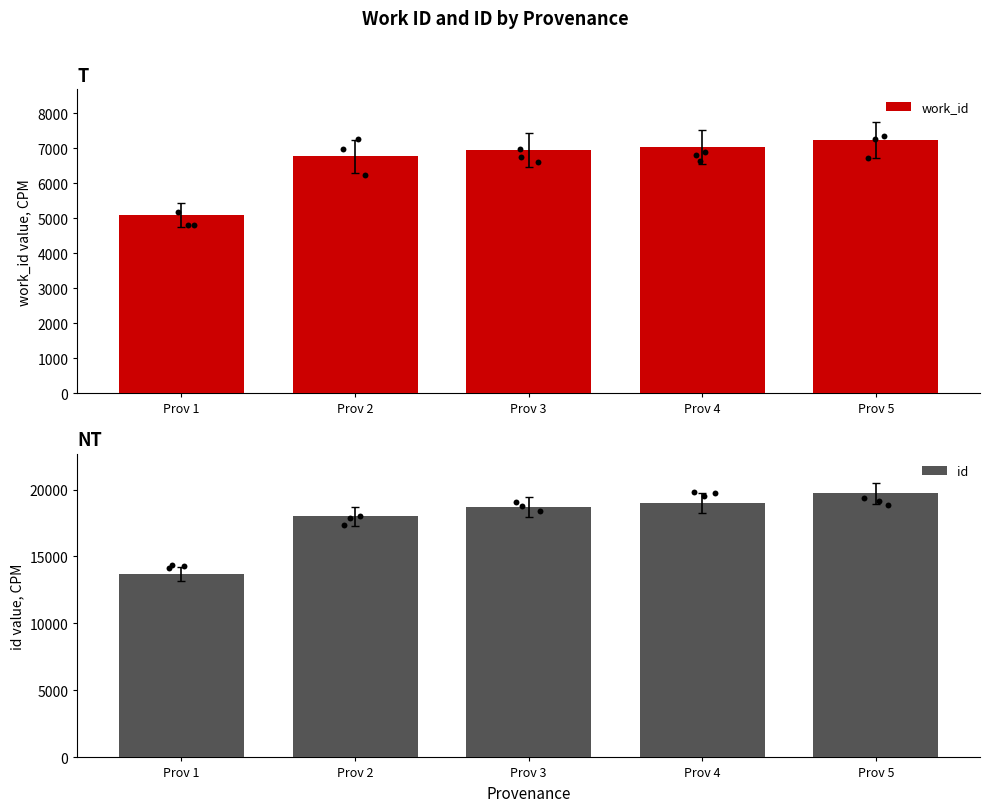

Which series reaches the maximum Y coordinate?

id